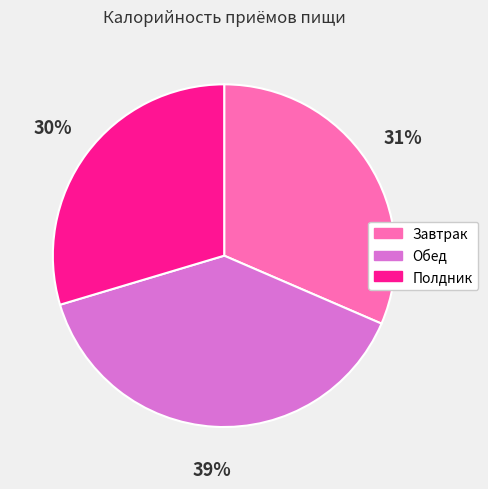

Is there a majority slice in this chart?

No